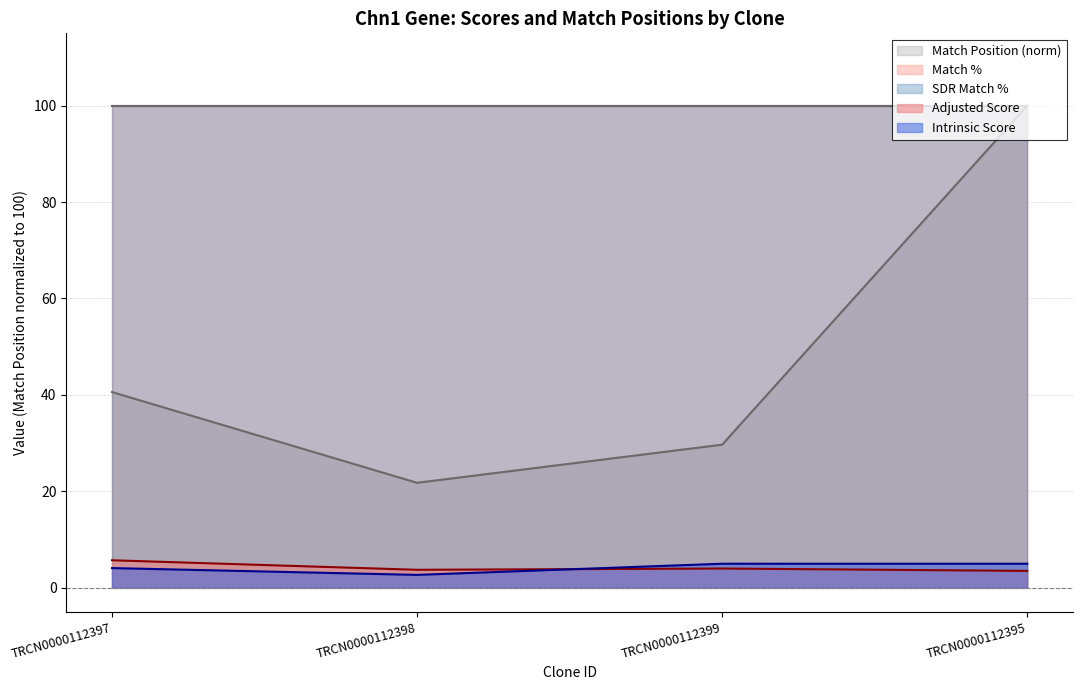

The value of Intrinsic Score at TRCN0000112398 is 4.5. True or false?

False